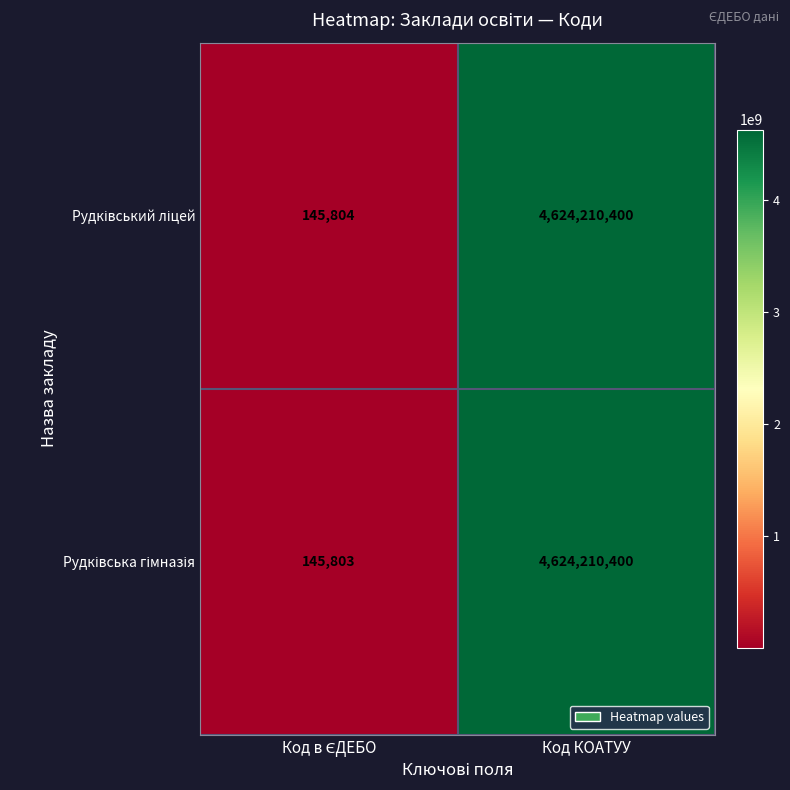

What is the smallest value displayed?

145803